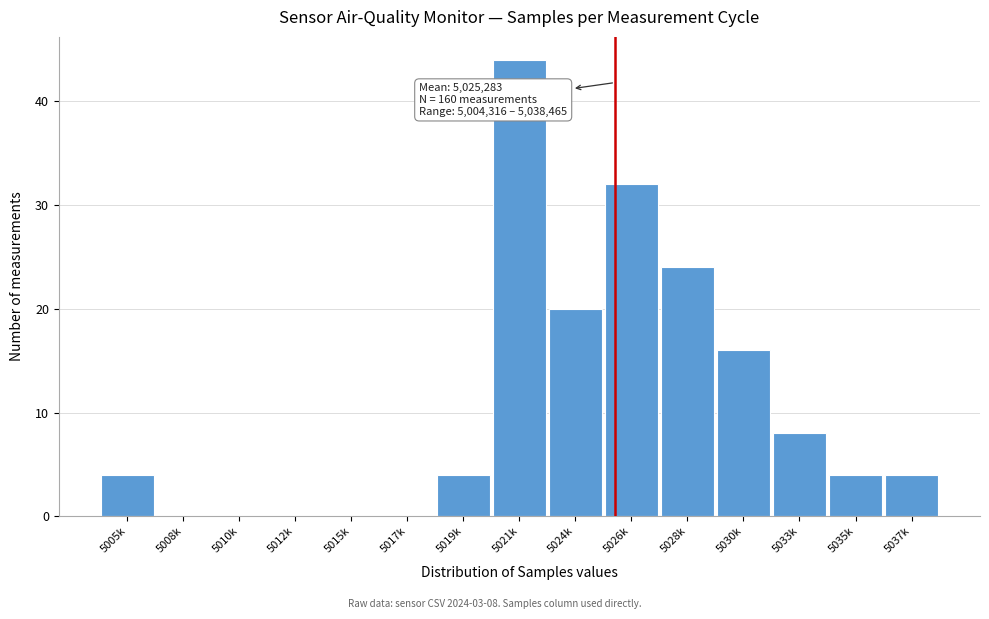

Reading right to left, transcribe all the data shown in this chart.

5037k=4	5035k=4	5033k=8	5030k=16	5028k=24	5026k=32	5024k=20	5021k=44	5019k=4	5017k=0	5015k=0	5012k=0	5010k=0	5008k=0	5005k=4